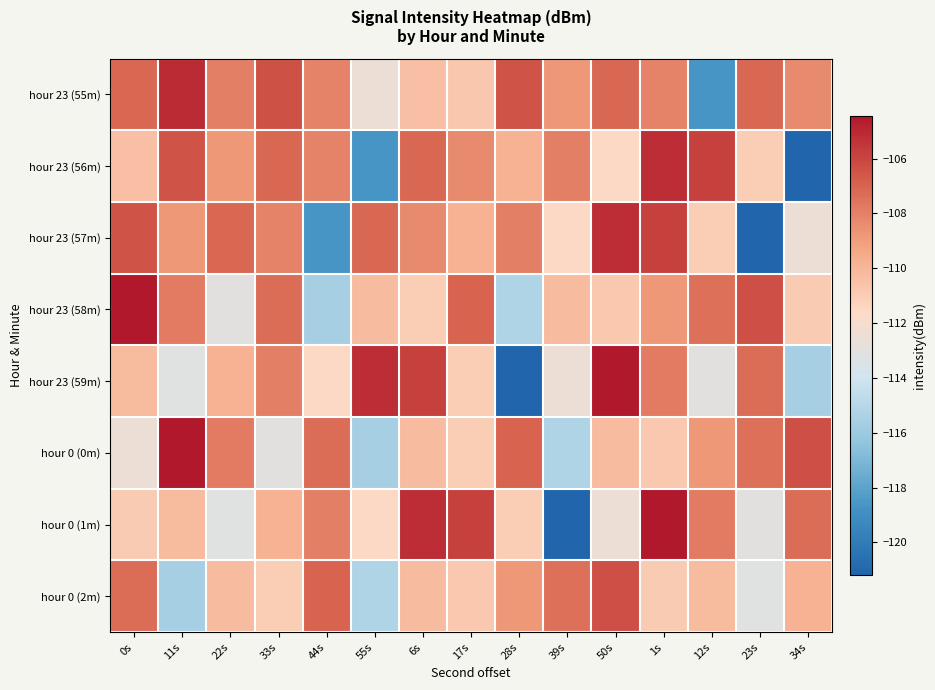

Reading left to right, extract all data points from this chart.

hour 23 (55m): 0s=-107.2	11s=-105.1	22s=-107.9	33s=-106.4	44s=-108.0	55s=-112.5	6s=-110.4	17s=-110.8	28s=-106.5	39s=-108.8	50s=-107.2	1s=-108.1	12s=-118.7	23s=-107.2	34s=-108.4
hour 23 (56m): 0s=-110.4	11s=-106.5	22s=-108.8	33s=-107.2	44s=-108.1	55s=-118.7	6s=-107.2	17s=-108.4	28s=-109.8	39s=-107.9	50s=-111.6	1s=-105.2	12s=-105.9	23s=-111.0	34s=-121.2
hour 23 (57m): 0s=-106.5	11s=-108.8	22s=-107.2	33s=-108.1	44s=-118.7	55s=-107.2	6s=-108.4	17s=-109.8	28s=-107.9	39s=-111.6	50s=-105.2	1s=-105.9	12s=-111.0	23s=-121.2	34s=-112.5
hour 23 (58m): 0s=-104.4	11s=-107.8	22s=-113.1	33s=-107.3	44s=-115.6	55s=-110.3	6s=-111.0	17s=-107.0	28s=-115.2	39s=-110.3	50s=-110.8	1s=-108.8	12s=-107.4	23s=-106.3	34s=-111.0
hour 23 (59m): 0s=-110.2	11s=-113.2	22s=-109.8	33s=-107.9	44s=-111.6	55s=-105.2	6s=-105.9	17s=-111.0	28s=-121.2	39s=-112.5	50s=-104.4	1s=-107.8	12s=-113.1	23s=-107.3	34s=-115.6
hour 0 (0m): 0s=-112.5	11s=-104.4	22s=-107.8	33s=-113.1	44s=-107.3	55s=-115.6	6s=-110.3	17s=-111.0	28s=-107.0	39s=-115.2	50s=-110.3	1s=-110.8	12s=-108.8	23s=-107.4	34s=-106.3
hour 0 (1m): 0s=-111.0	11s=-110.2	22s=-113.2	33s=-109.8	44s=-107.9	55s=-111.6	6s=-105.2	17s=-105.9	28s=-111.0	39s=-121.2	50s=-112.5	1s=-104.4	12s=-107.8	23s=-113.1	34s=-107.3
hour 0 (2m): 0s=-107.3	11s=-115.6	22s=-110.3	33s=-111.0	44s=-107.0	55s=-115.2	6s=-110.3	17s=-110.8	28s=-108.8	39s=-107.4	50s=-106.3	1s=-111.0	12s=-110.2	23s=-113.2	34s=-109.8